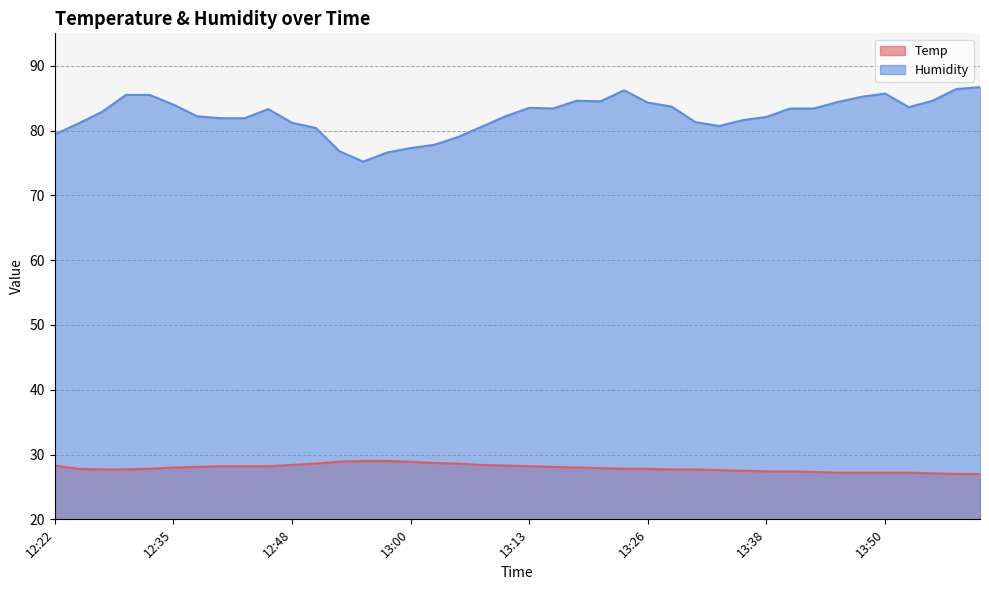

What is the average value of the Temp series?

27.9